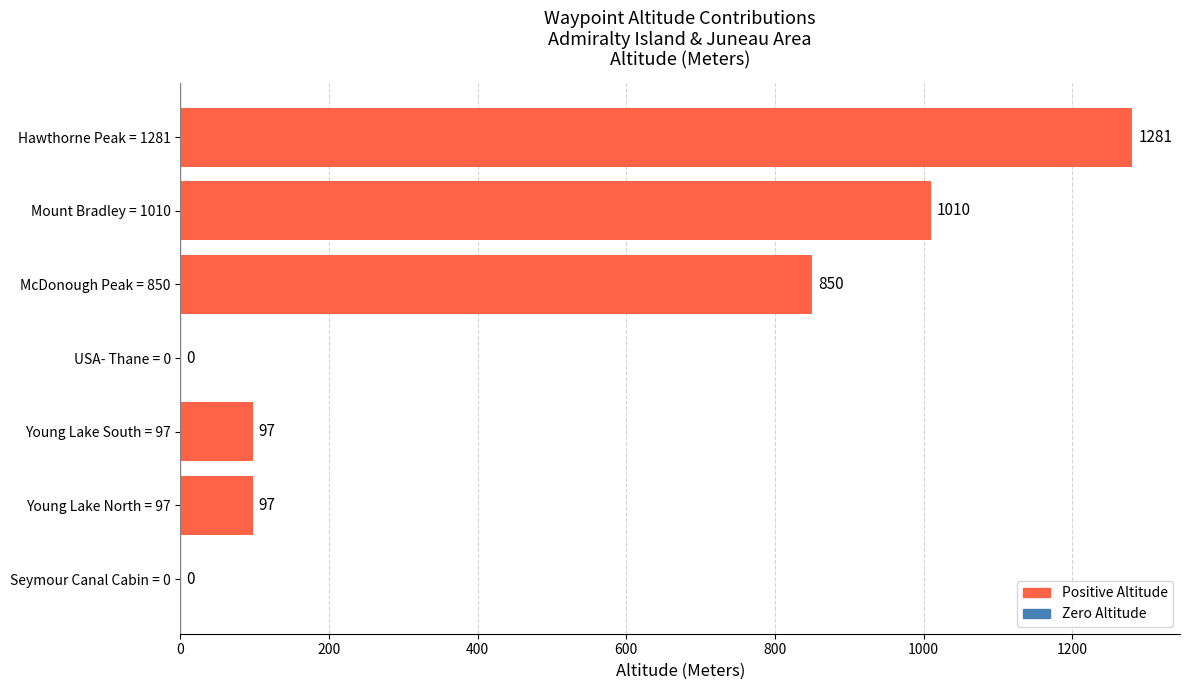

Which has a higher value, Young Lake South = 97 or USA- Thane = 0?

Young Lake South = 97